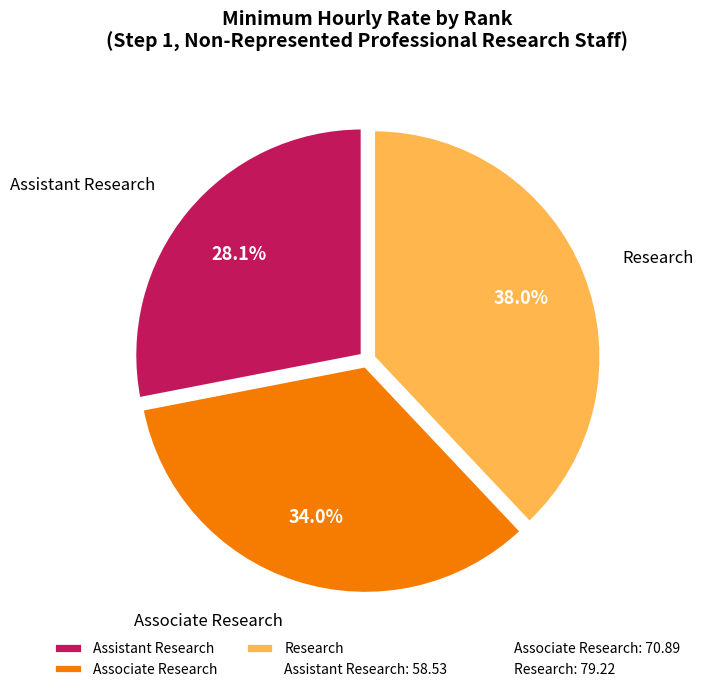

True or false: Associate Research accounts for 22% of the total.

False